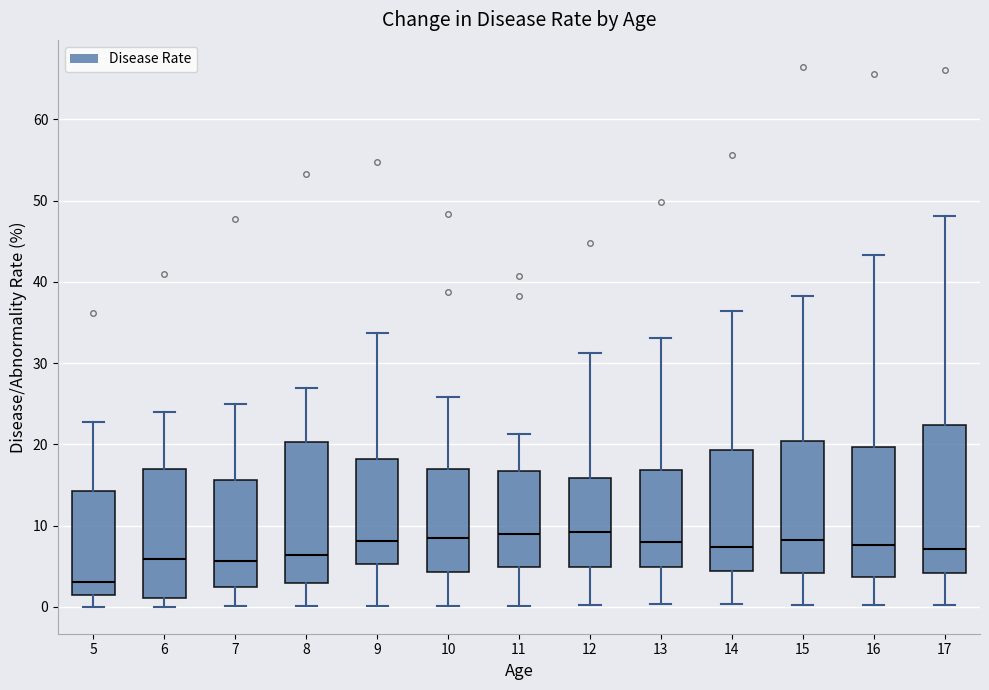

Reading left to right, transcribe this box plot: for each box, give where its median line is, the range the box spans, and where its two whiskers end, as read against the y-axis. The values are not printed on the chart, so give them approximately, as read against the axis.

5: median 3, box 1 to 14, whiskers 0 to 23
6: median 6, box 1 to 17, whiskers 0 to 24
7: median 6, box 2 to 16, whiskers 0 to 25
8: median 6, box 3 to 20, whiskers 0 to 27
9: median 8, box 5 to 18, whiskers 0 to 34
10: median 8, box 4 to 17, whiskers 0 to 26
11: median 9, box 5 to 17, whiskers 0 to 21
12: median 9, box 5 to 16, whiskers 0 to 31
13: median 8, box 5 to 17, whiskers 0 to 33
14: median 7, box 4 to 19, whiskers 0 to 36
15: median 8, box 4 to 20, whiskers 0 to 38
16: median 8, box 4 to 20, whiskers 0 to 43
17: median 7, box 4 to 22, whiskers 0 to 48